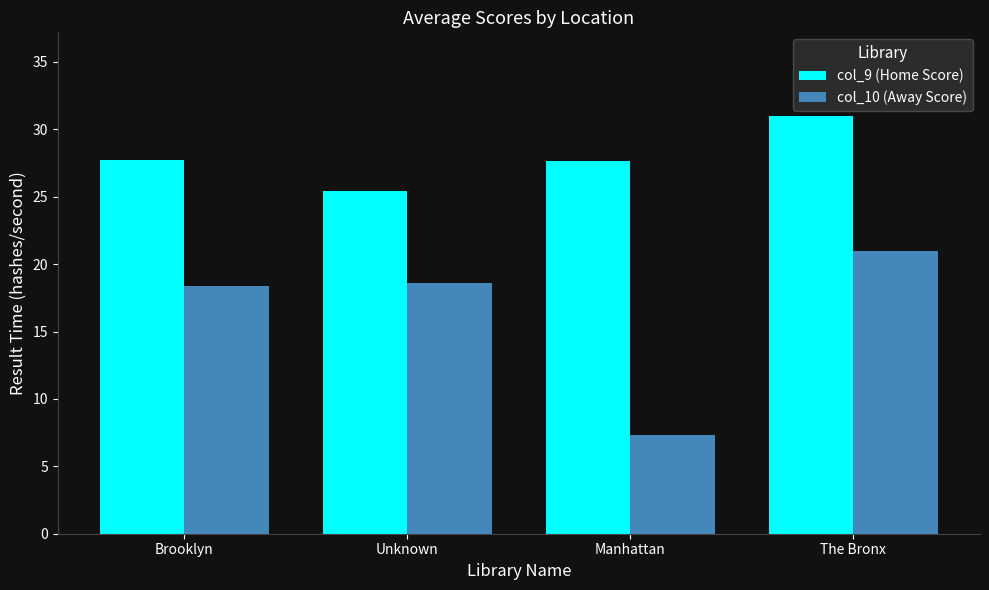

At which label does col_9 (Home Score) first exceed 27?

Brooklyn